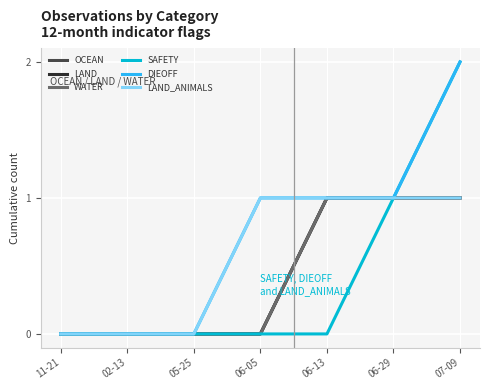

Which category has the lowest value in the LAND series?

11-21